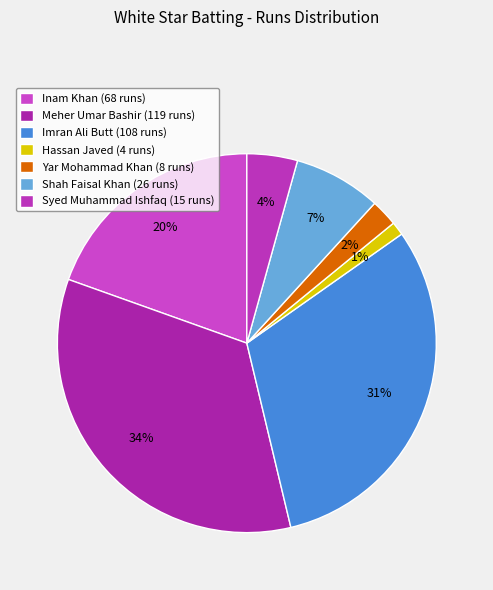

True or false: Syed Muhammad Ishfaq accounts for 11% of the total.

False